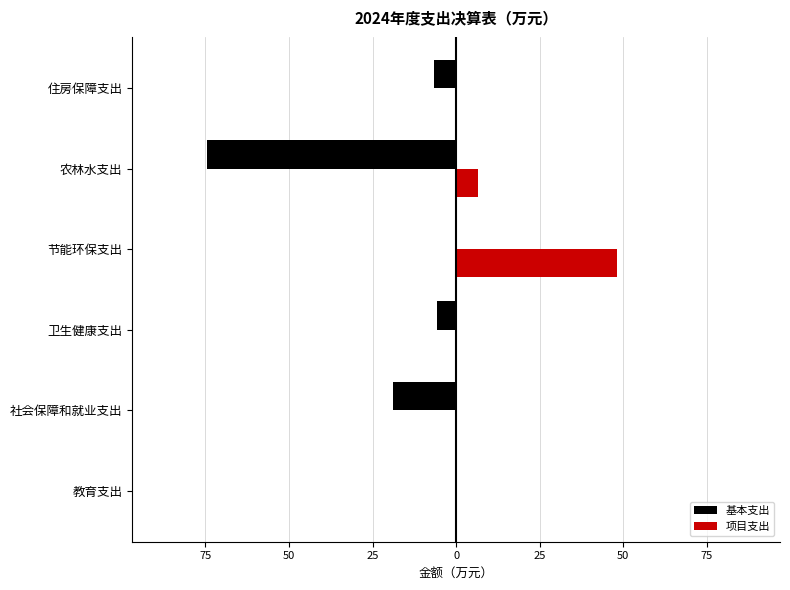

What are all the series names shown in the legend?

基本支出, 项目支出